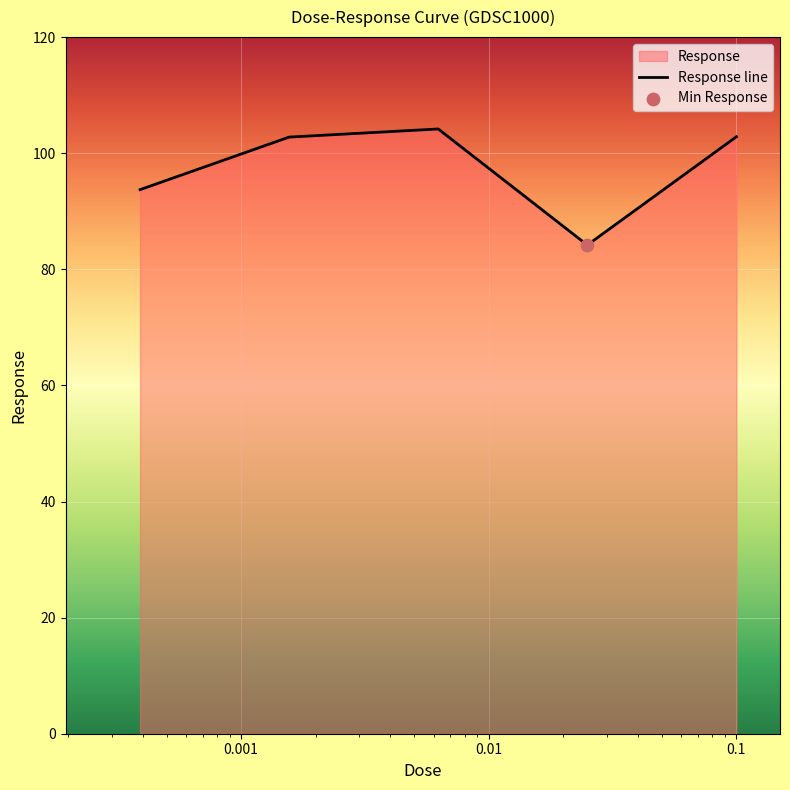

What is the difference between the maximum and minimum values?

20.0